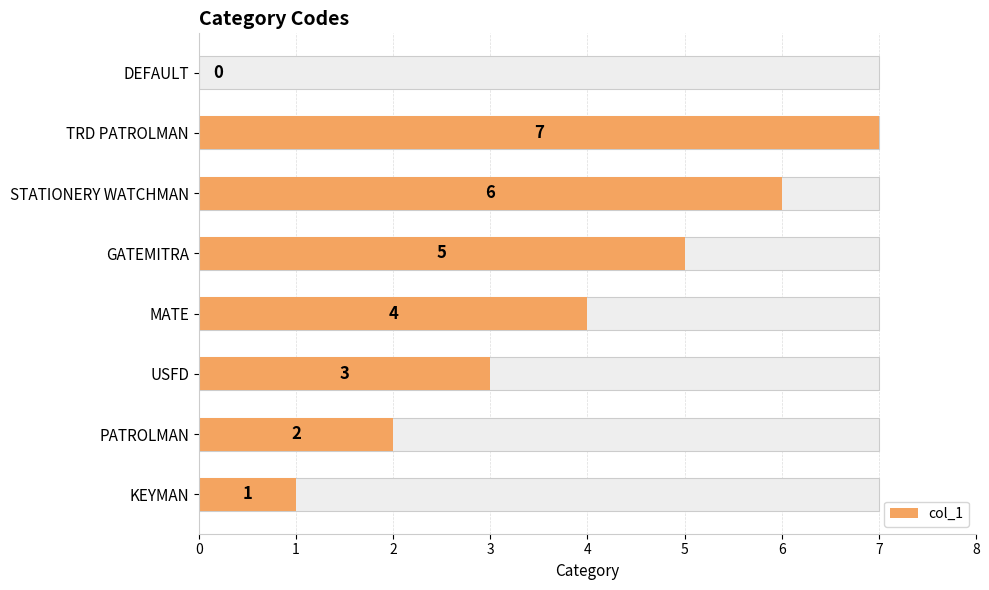

What is the sum of all values?

28